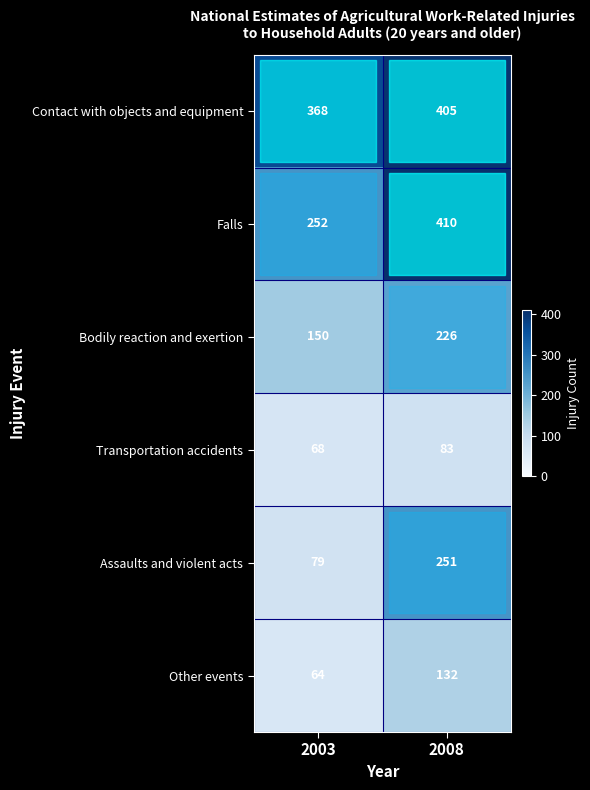

Between 2003 and 2008, which series saw the biggest shift?

row_4